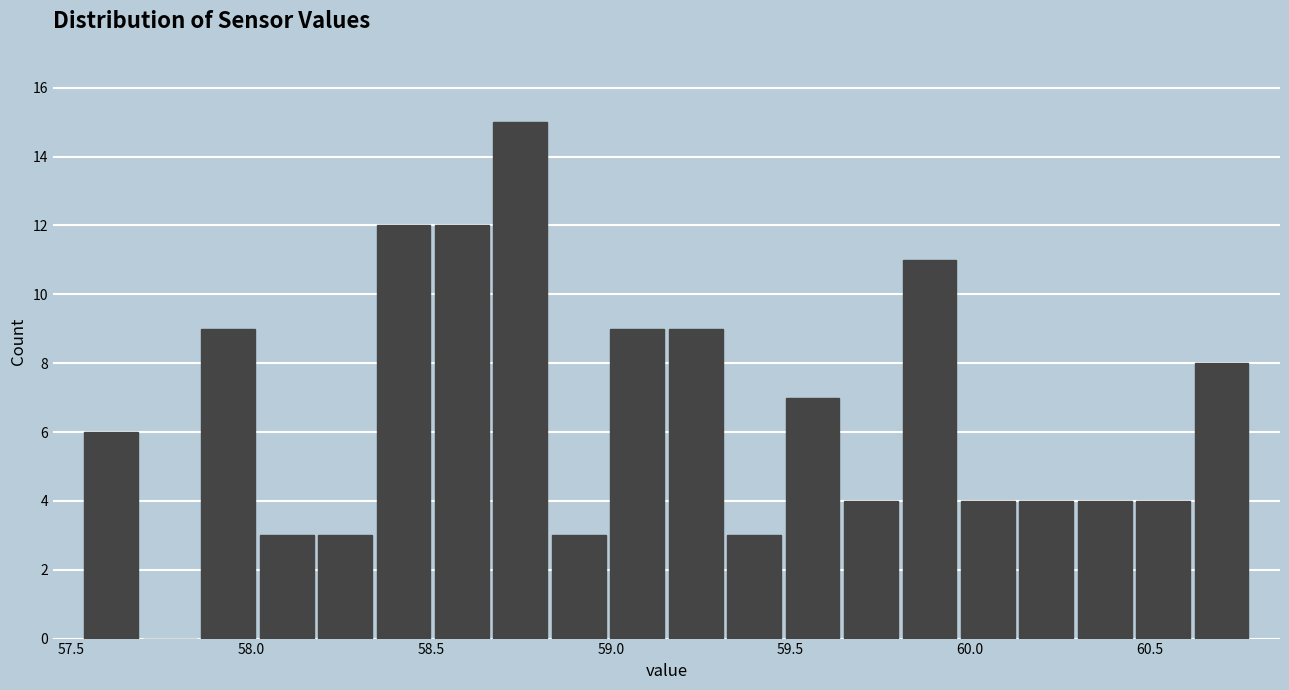

Around what value on the x-axis is the tallest bar? Give the approximate position of its centre, as read against the axis.

58.75